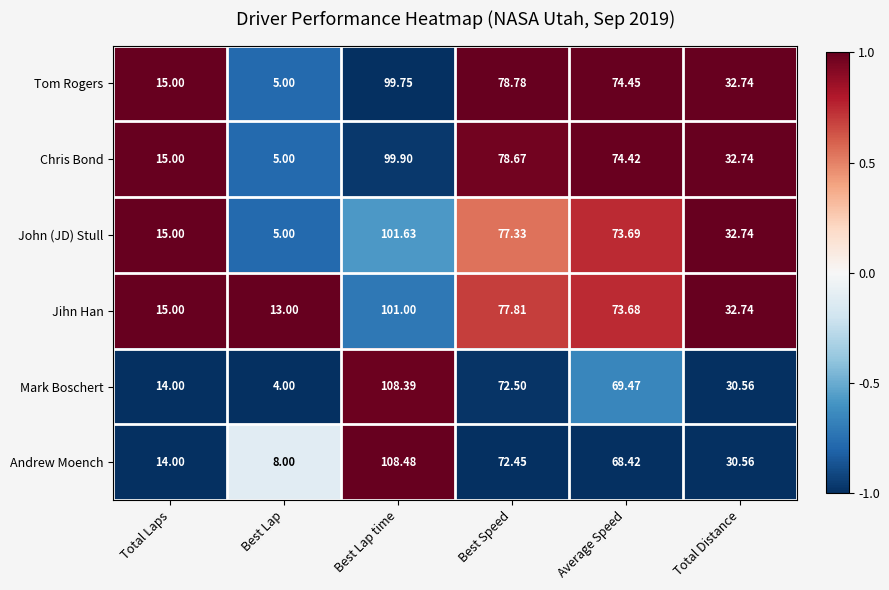

At which category is the sum across all series the highest?

Best Lap time